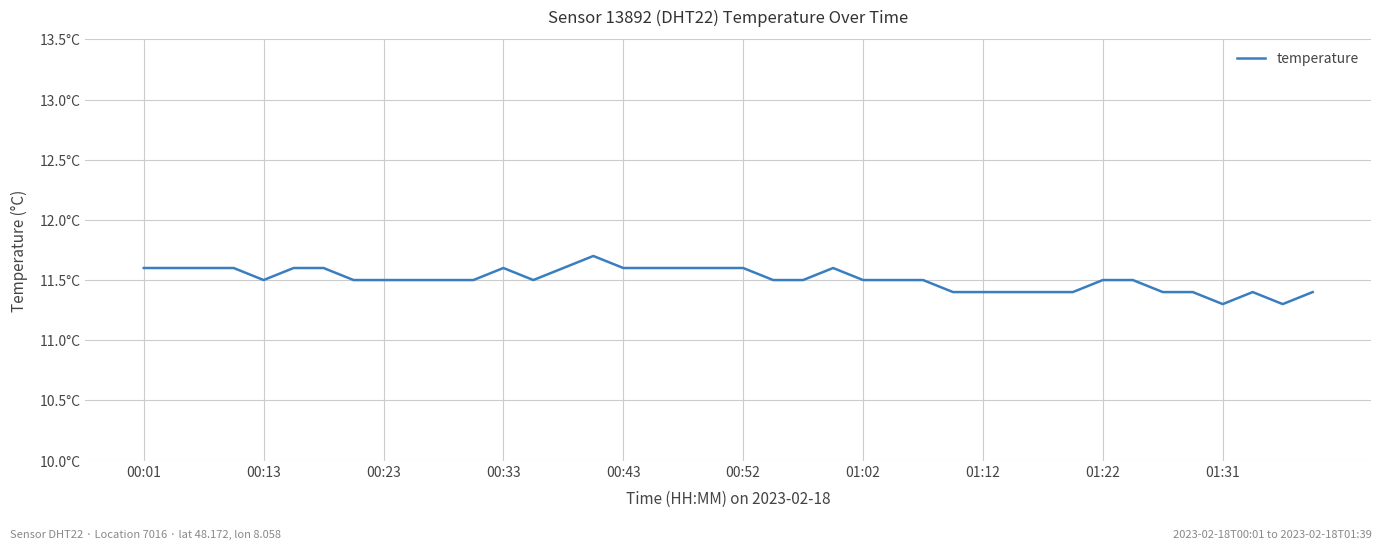

Does the chart display data point markers on the line(s)?

No